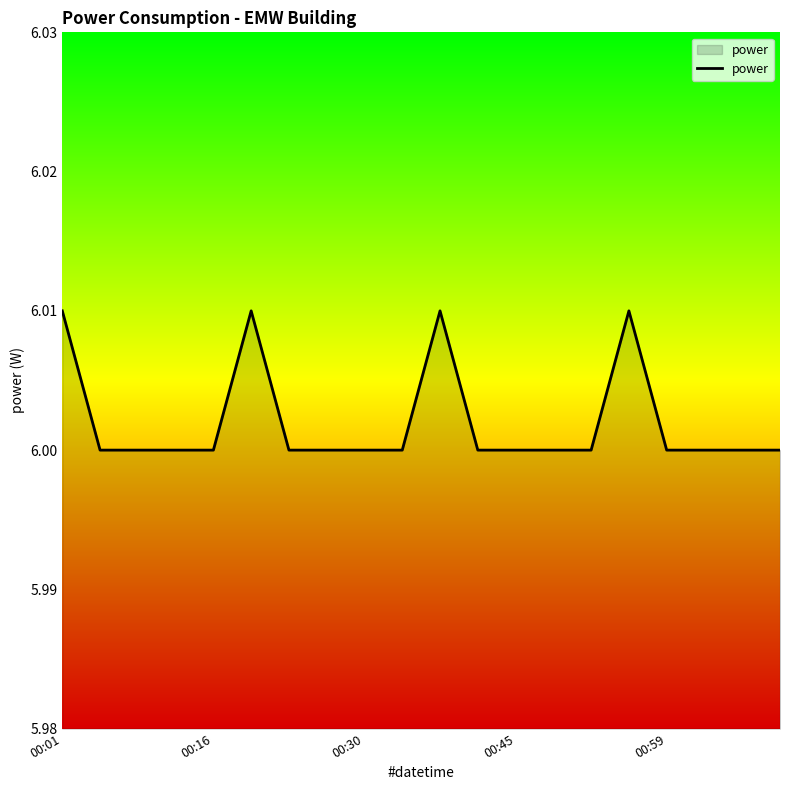

Is it true that the value at 00:45 is 8.3?

False